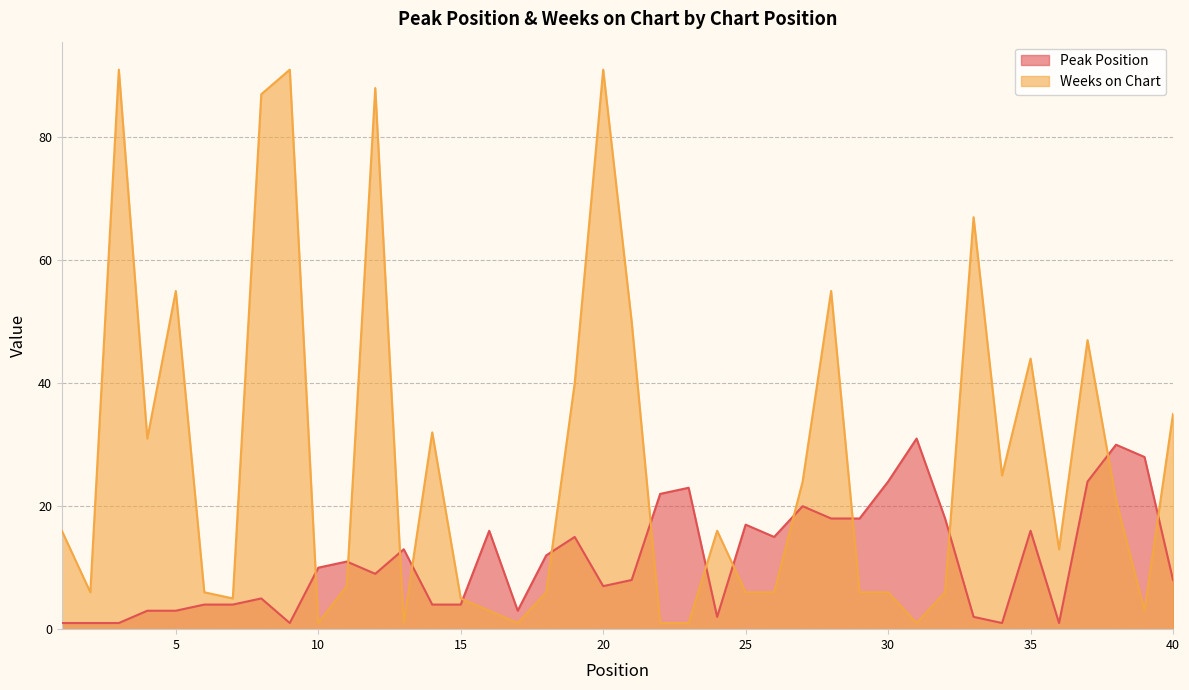

What is the value of the Weeks on Chart point at the 8th from the left?

87